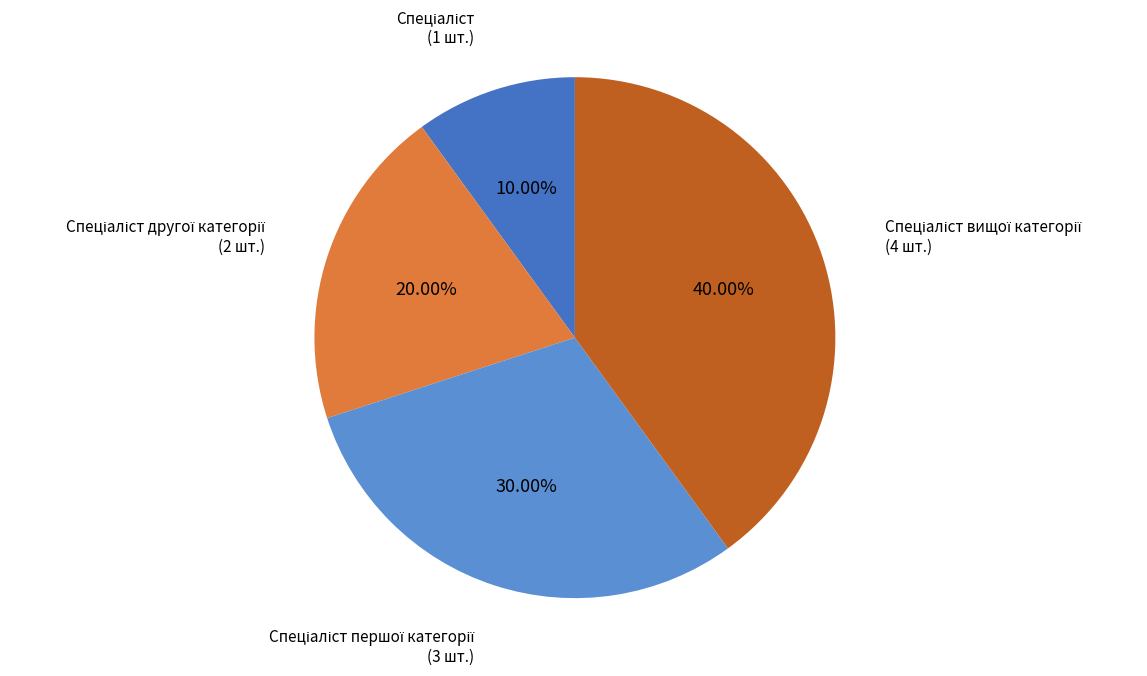

Count the number of slices in the pie.

4